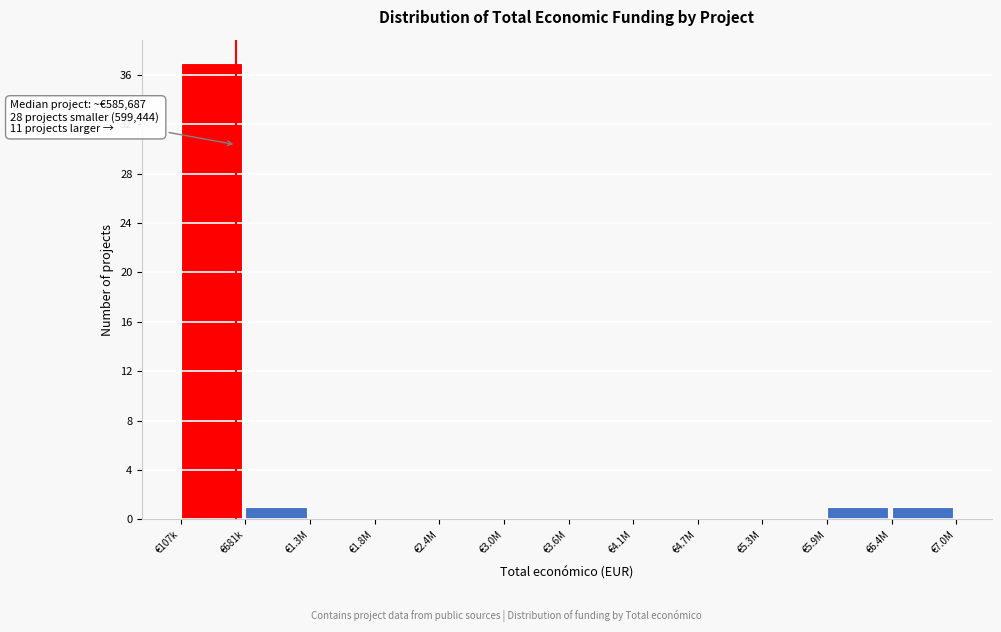

Reading left to right, list all the values displayed in this chart.

€107k=37	€681k=1	€1.3M=0	€1.8M=0	€2.4M=0	€3.0M=0	€3.6M=0	€4.1M=0	€4.7M=0	€5.3M=0	€5.9M=1	€6.4M=1